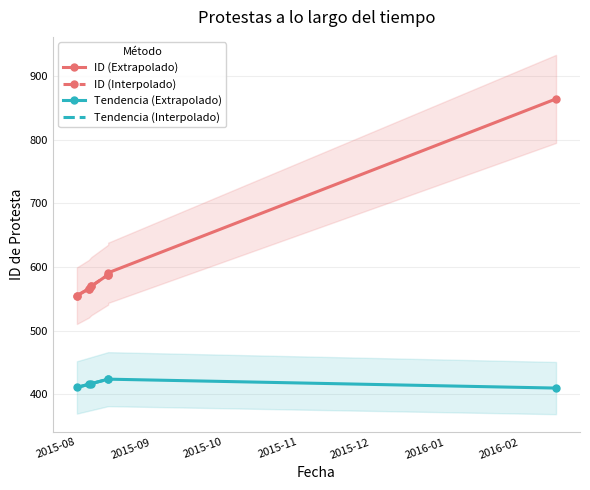

True or false: the data shows 364 at 2015-08-14.

False